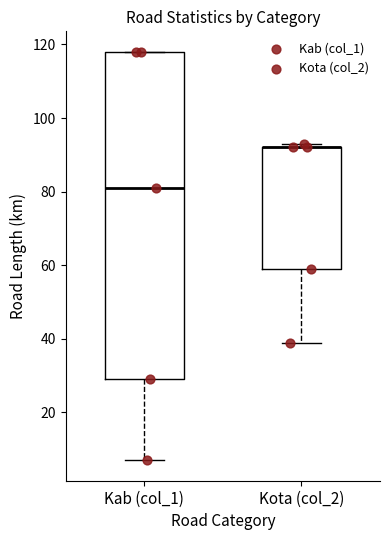

Reading left to right, read every box against the y-axis: the position of its median line, the range the box covers, and the ends of its whiskers. The values are not printed on the chart, so give them approximately, as read against the axis.

Kab (col_1): median 82, box 30 to 118, whiskers 8 to 118
Kota (col_2): median 92 (drawn on the box's upper edge), box 60 to 92, whiskers 40 to 94